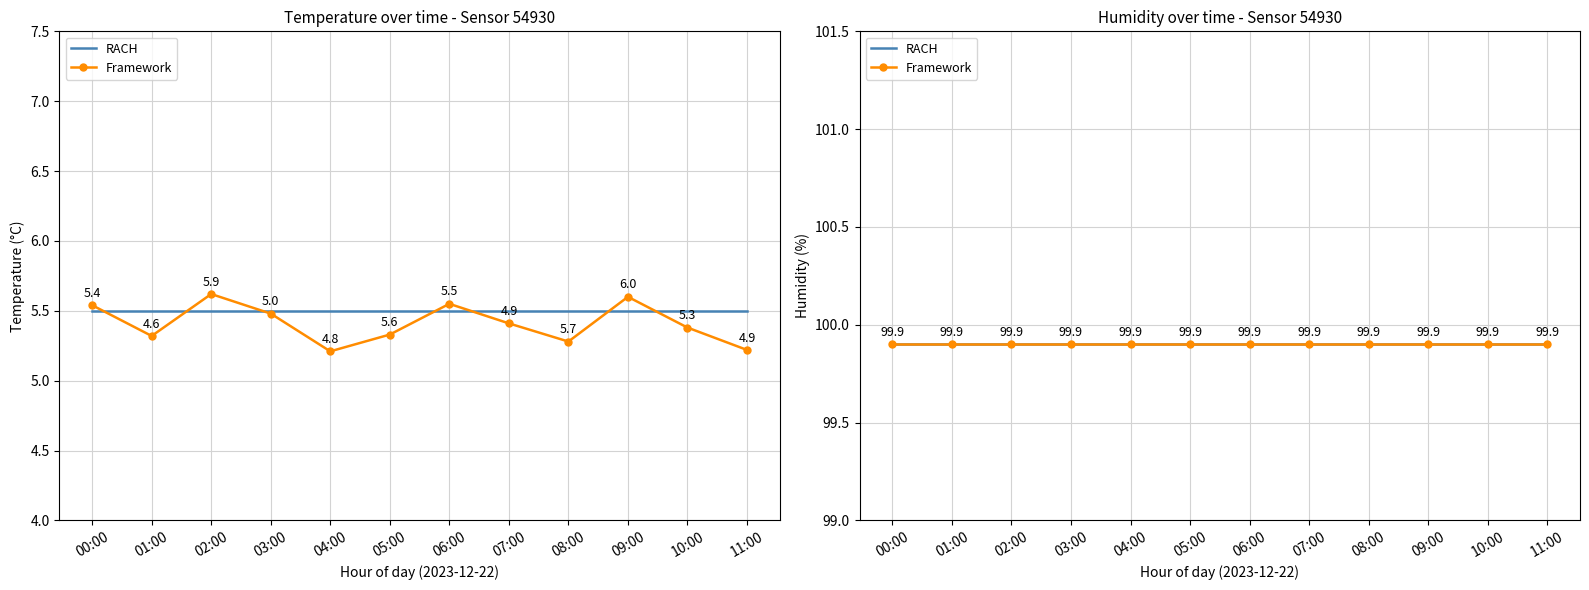

At which label does temperature reach its peak?

09:00